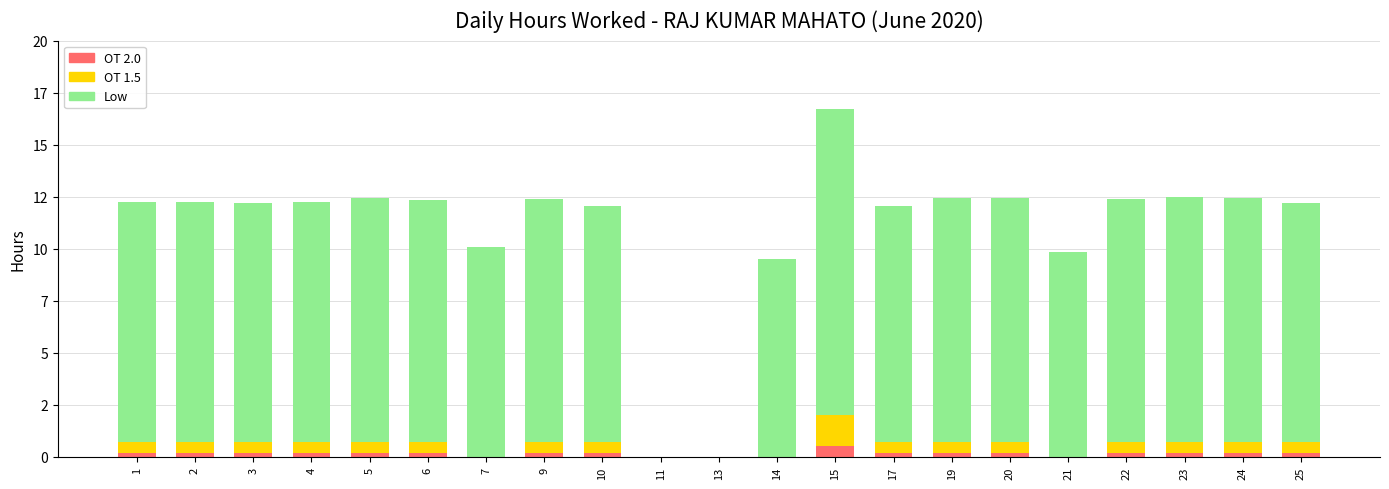

Rank the categories by OT 1.5 value from highest to lowest.

15, 1, 2, 3, 4, 5, 6, 9, 10, 17, 19, 20, 22, 23, 24, 25, 7, 11, 13, 14, 21